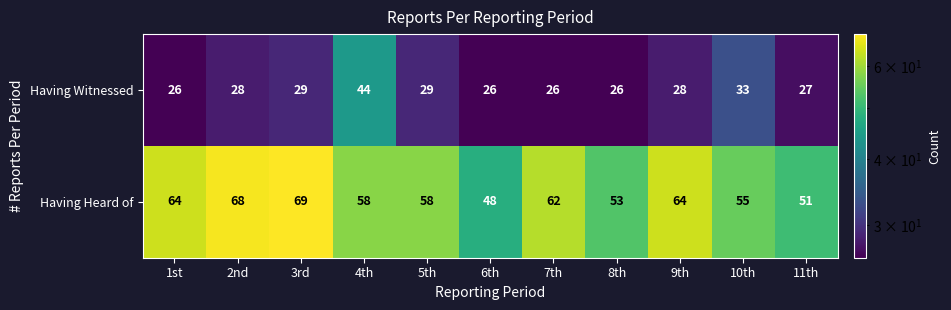

List the series in order of their peak value, highest first.

Having Heard of, Having Witnessed